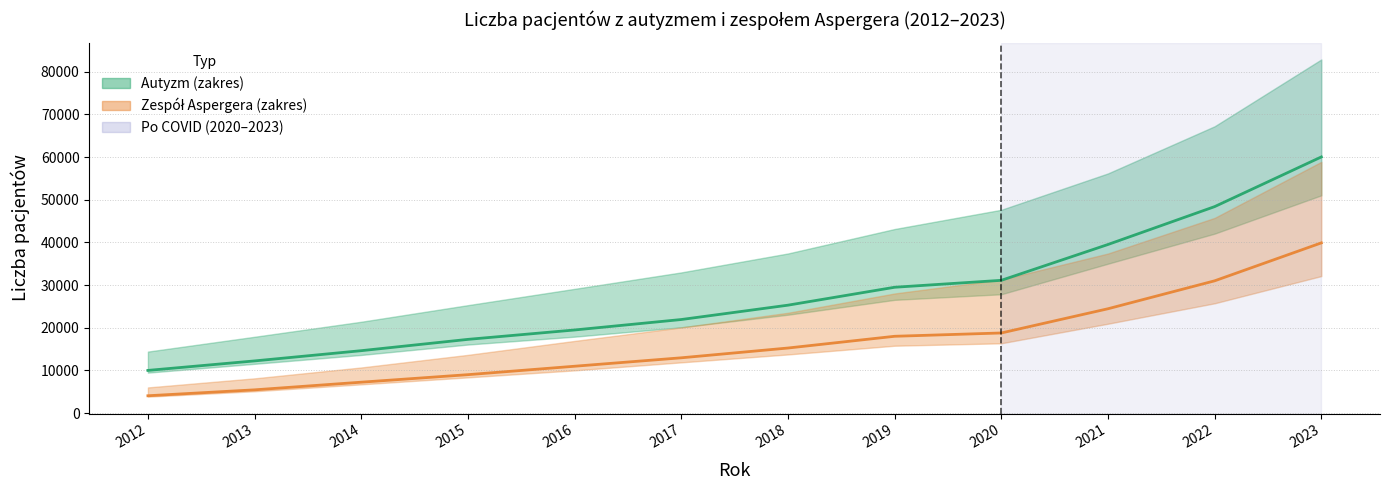

True or false: Zespół Aspergera - Liczba pacjentów (świadczenia 1) and Autyzm - Liczba pacjentów (świadczenia 1) cross at least once.

False